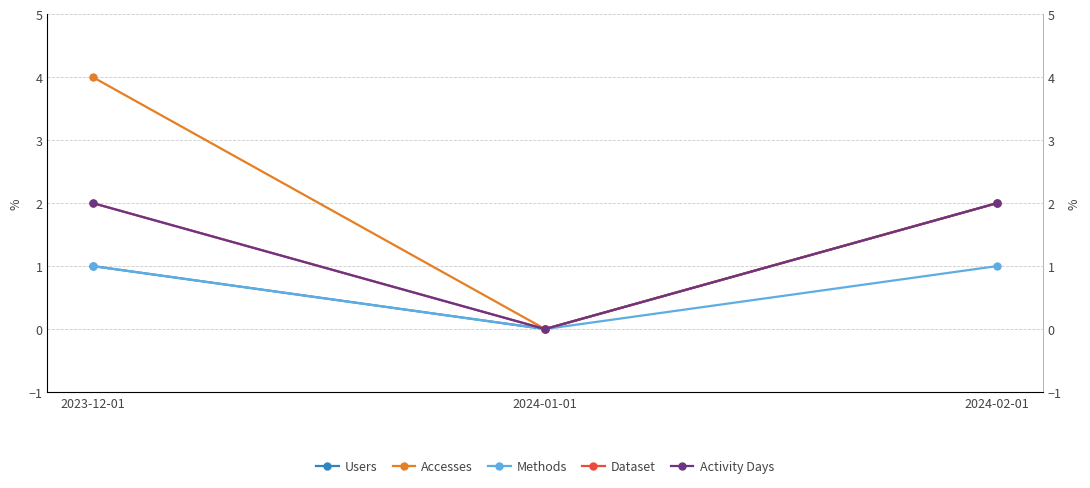

What is the highest value of the Users series?

2